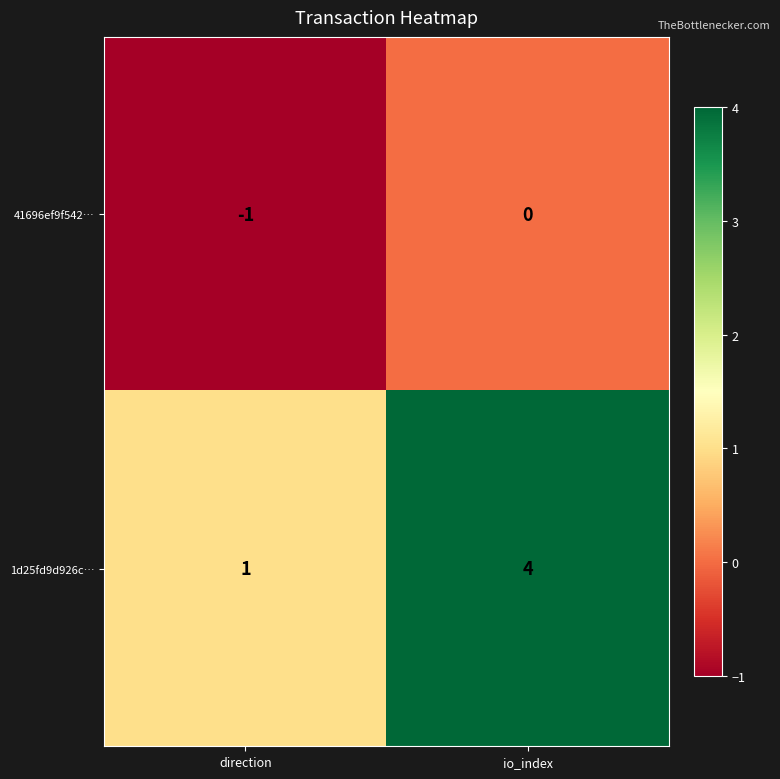

Where is 41696ef9f542… nearest to the value 0?

io_index